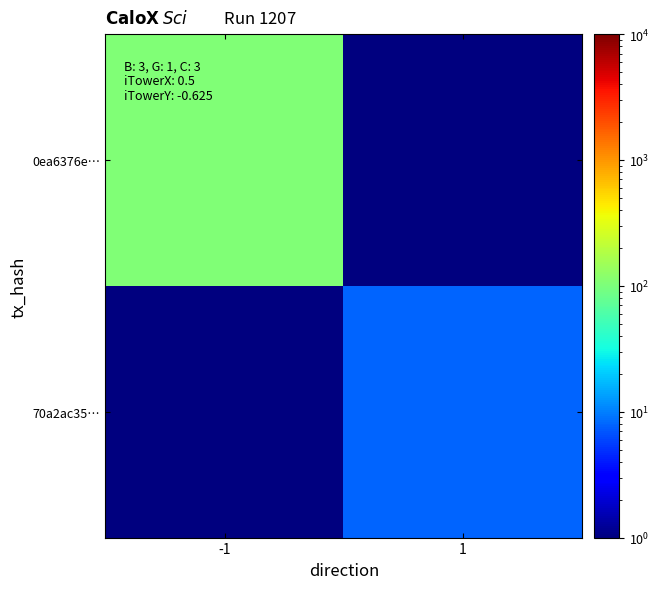

List the series in order of their peak value, highest first.

0ea6376e…, 70a2ac35…